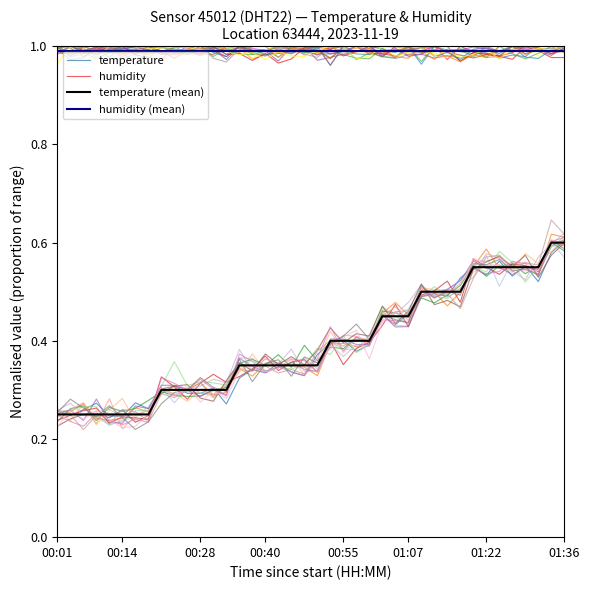

What is the difference between the maximum and minimum values in the temperature (mean) series?

0.4